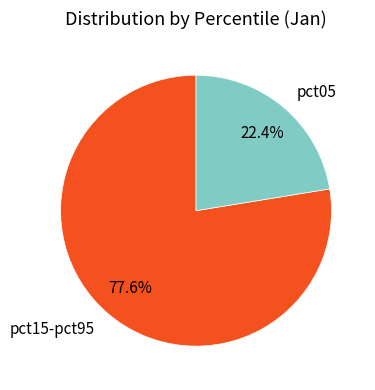

Combined, what portion of the pie is pct15-pct95 and pct05?

100.0%